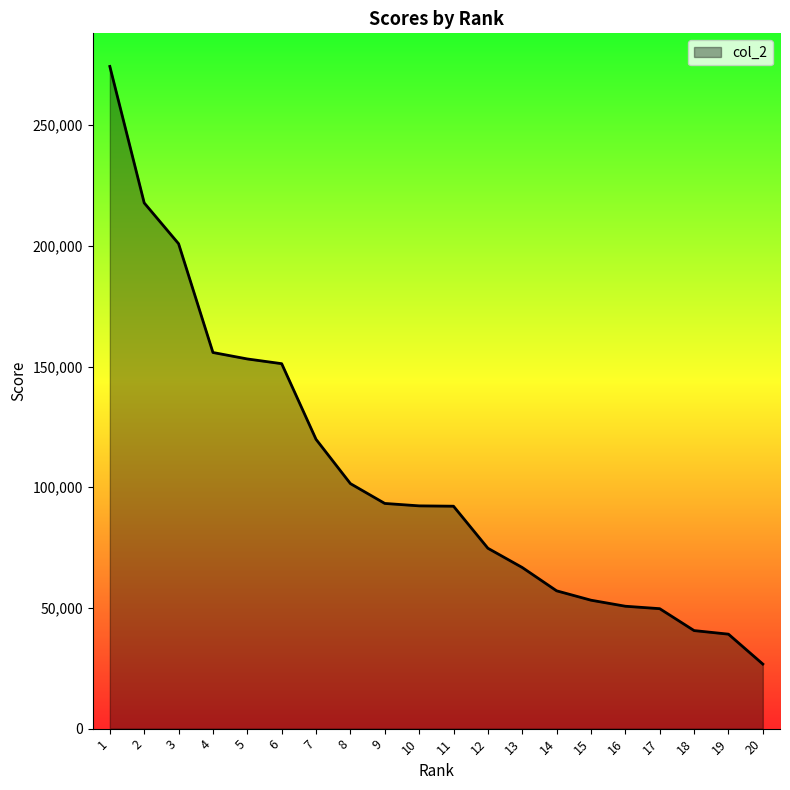

What is the difference between the maximum and minimum values?

247607